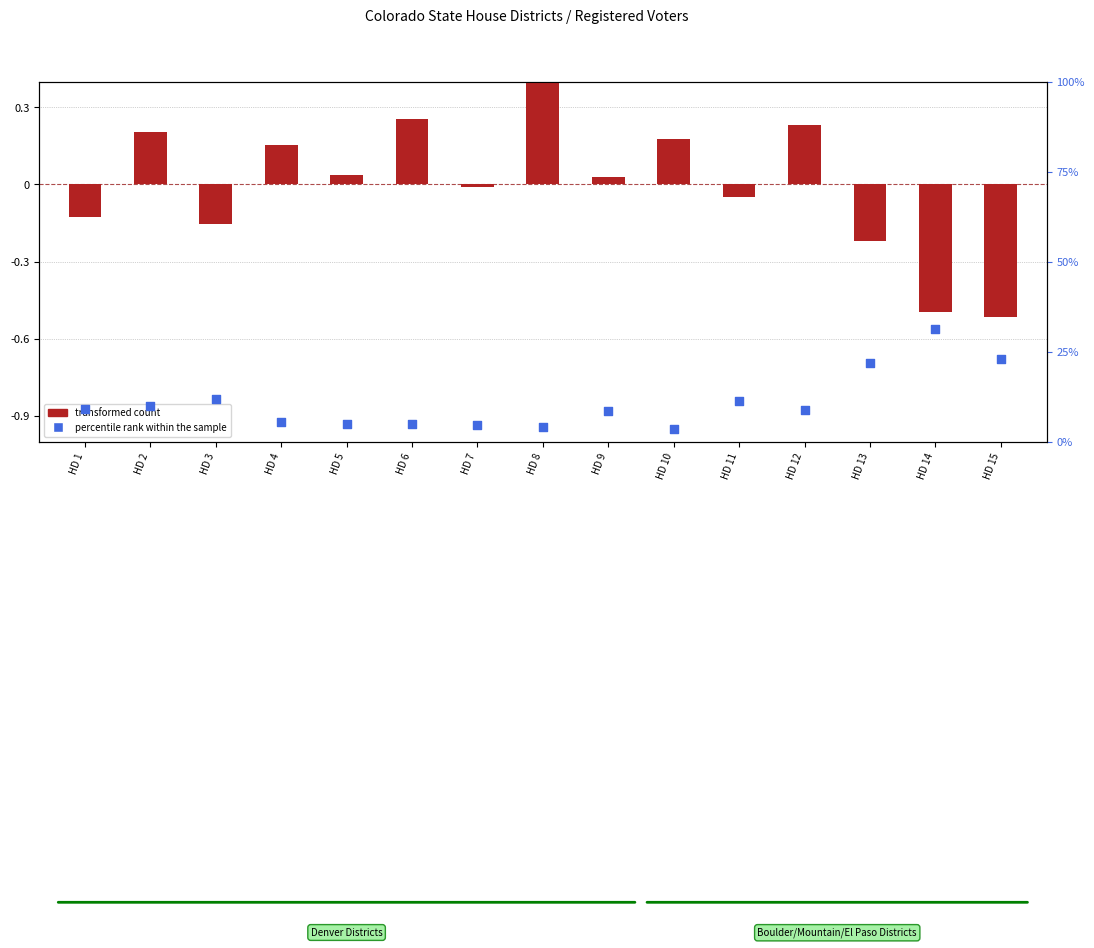

Which series has the largest total across all categories?

percentile rank within the sample